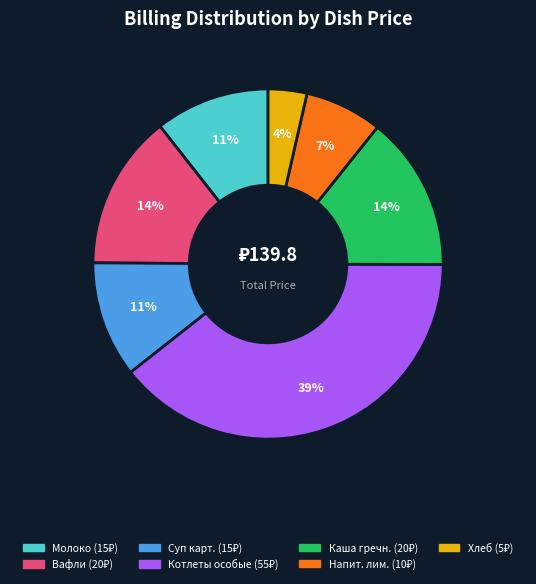

To the nearest percent, what is the average slice percentage?

14%